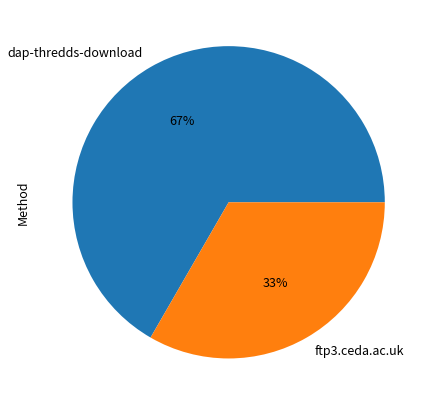

Is the sum of dap-thredds-download and ftp3.ceda.ac.uk greater than half?

Yes